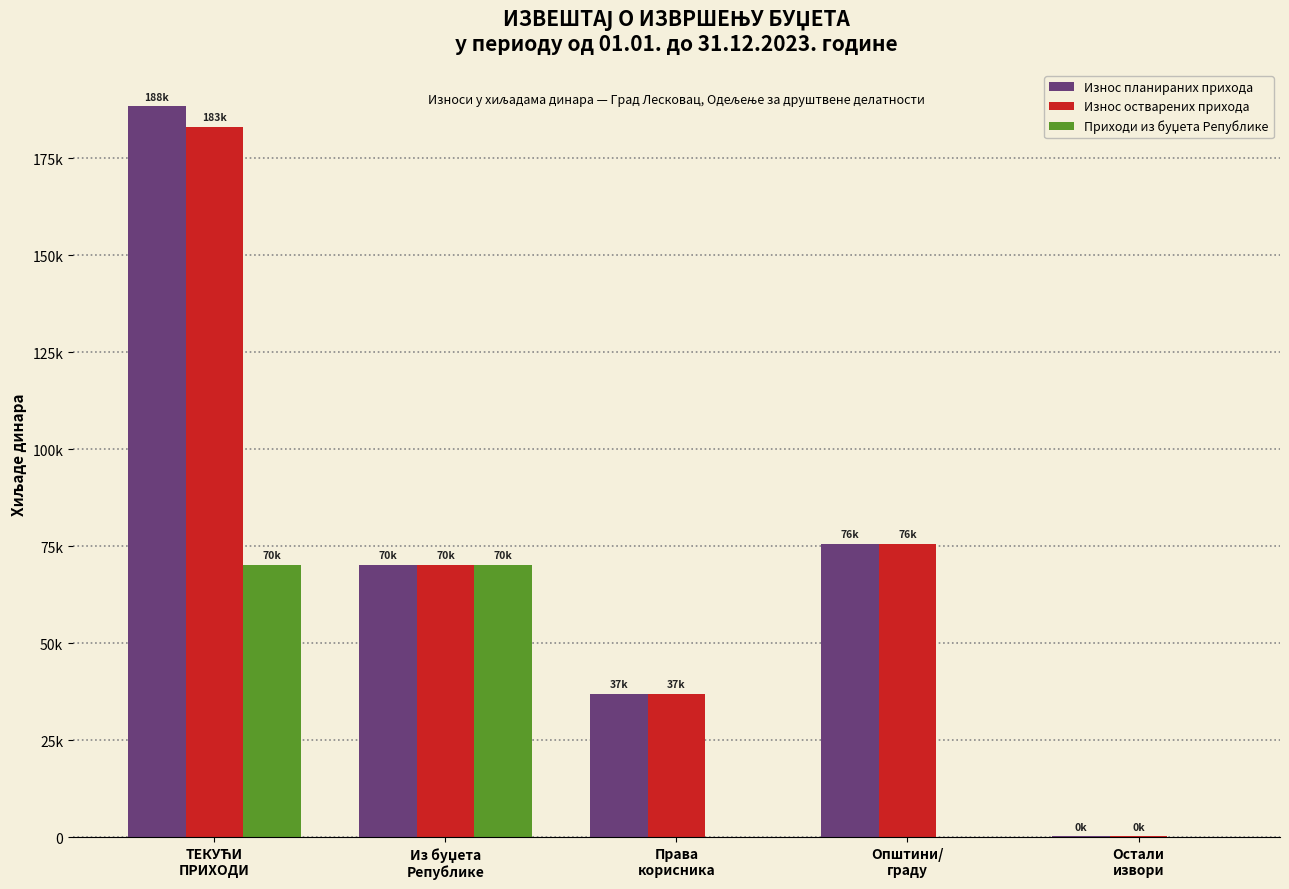

Is it true that Приходи из буџета Републике equals 70281 at Из буџета
Републике?

True